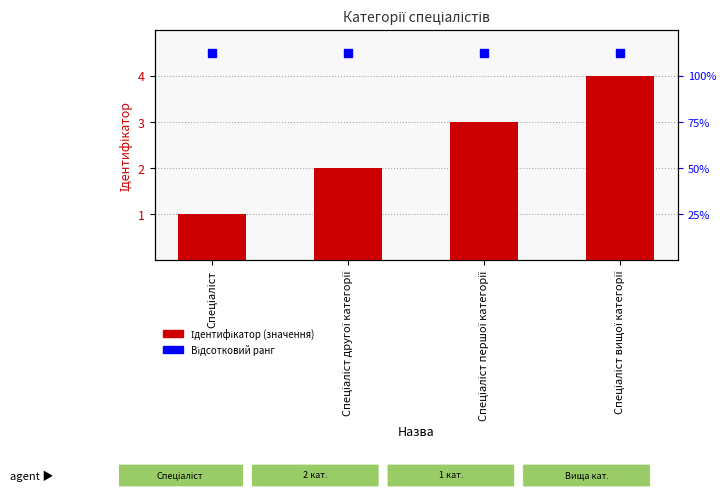

The chart shows a value of 1 at Спеціаліст першої категорії. True or false?

False